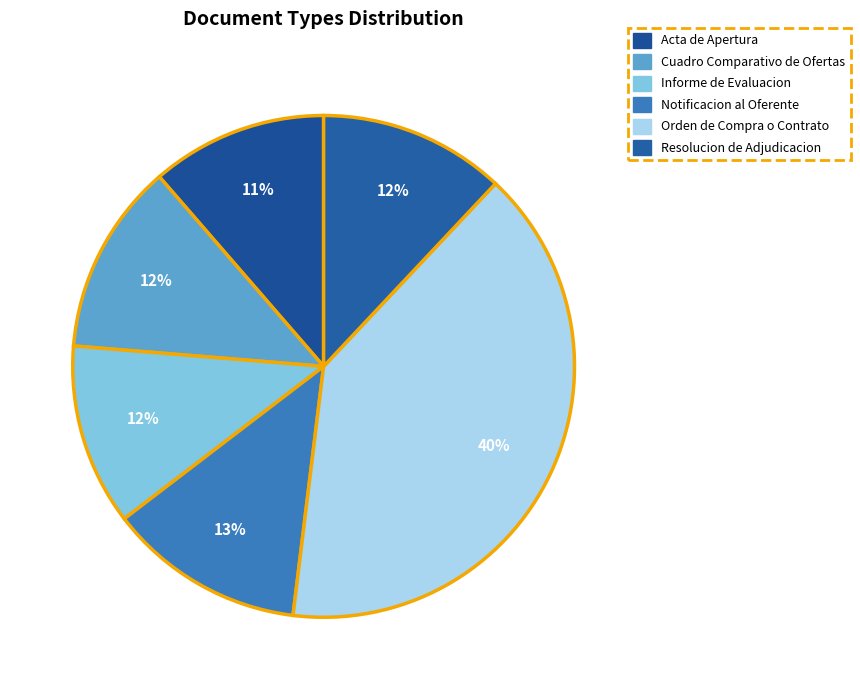

How many segments does this pie chart have?

6